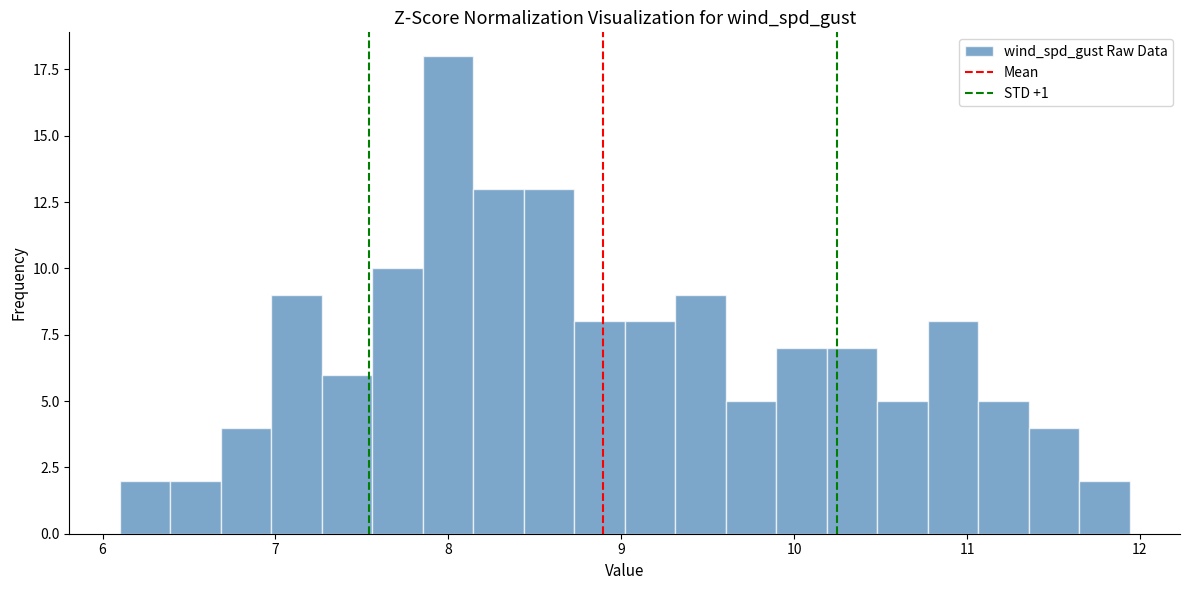

Read against the x-axis, roughly where is the centre of the tallest bar?

8.0